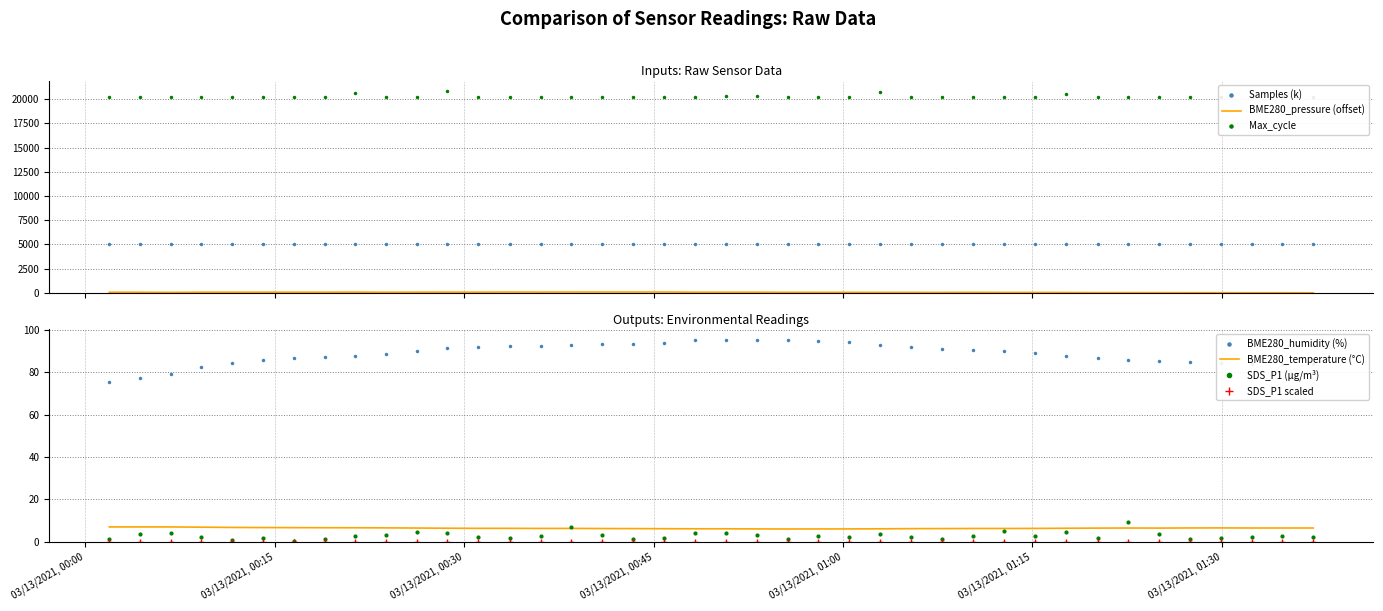

What is the greatest value displayed?

20889.0